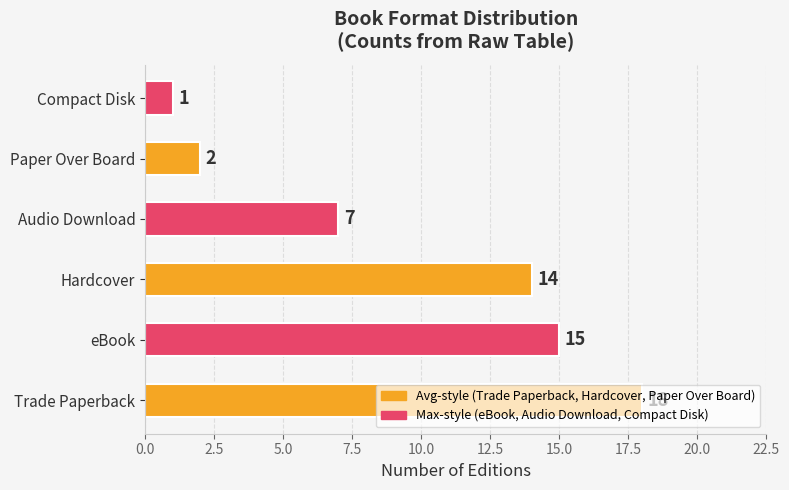

What is the sum of all values?

57